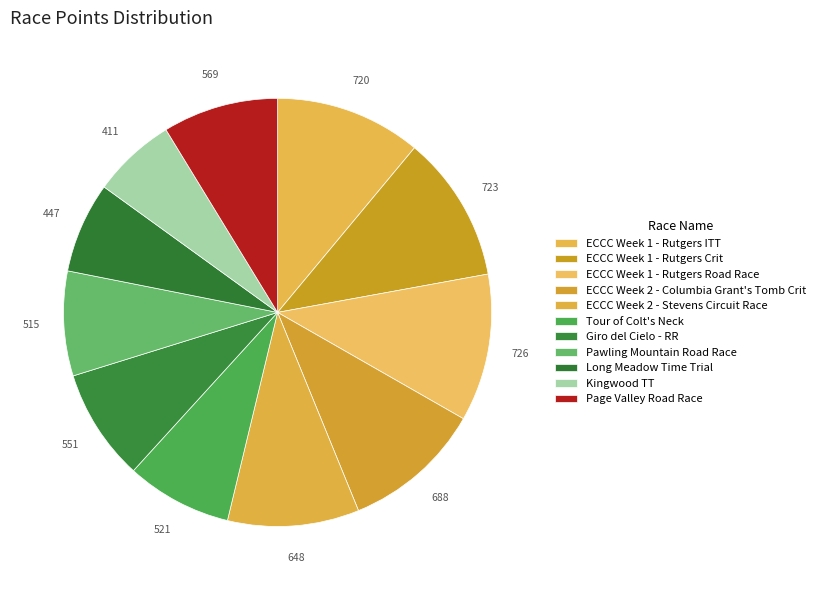

How many slices are in this pie chart?

11